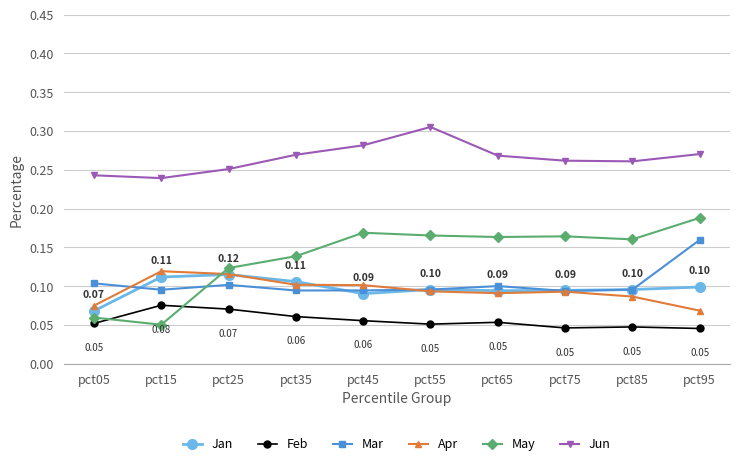

At how many categories does at least one series exceed 0?

10